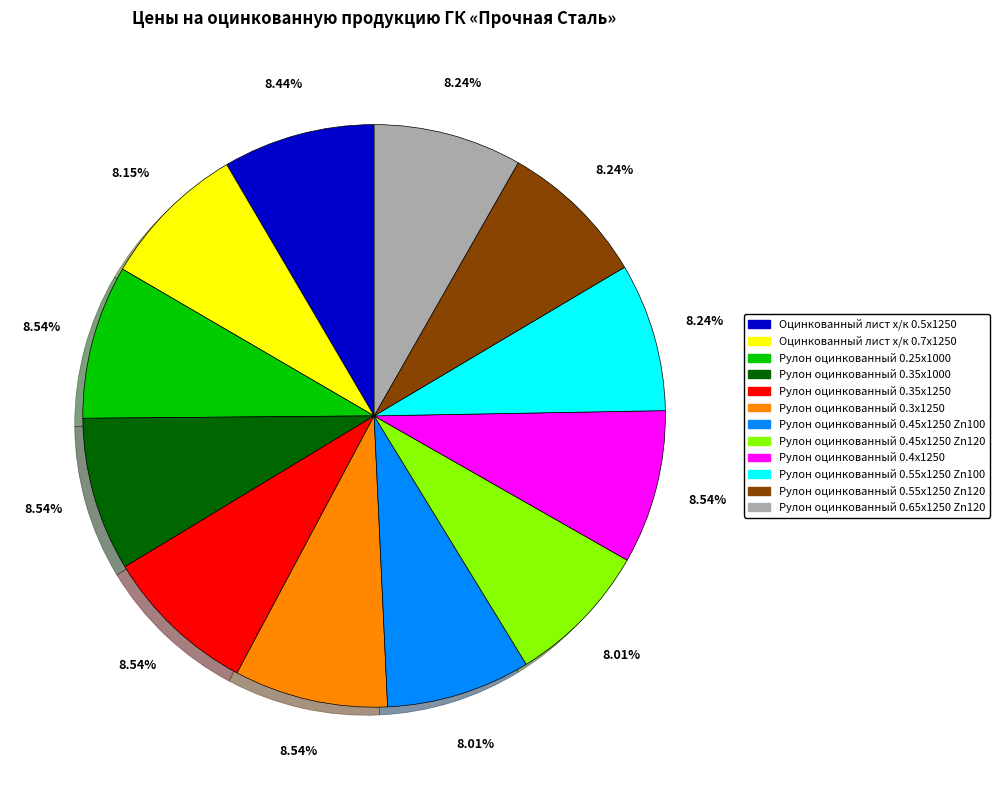

How many segments does this pie chart have?

12